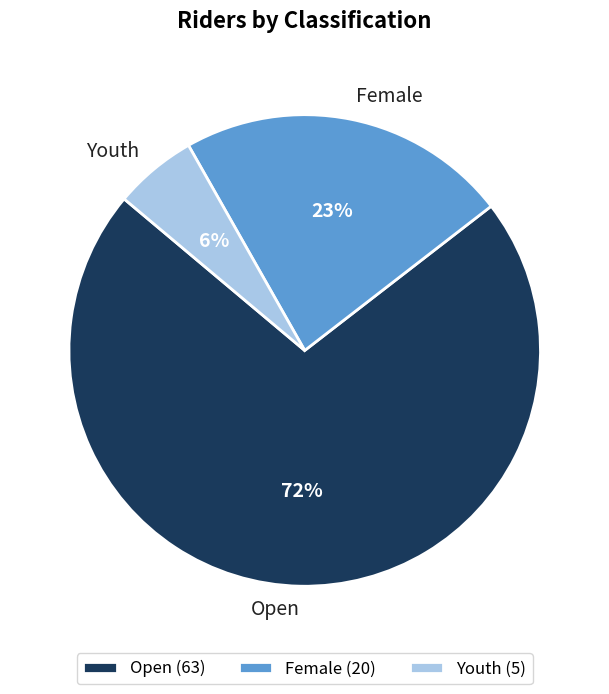

To the nearest percent, what is the combined percentage of Open and Female?

94%